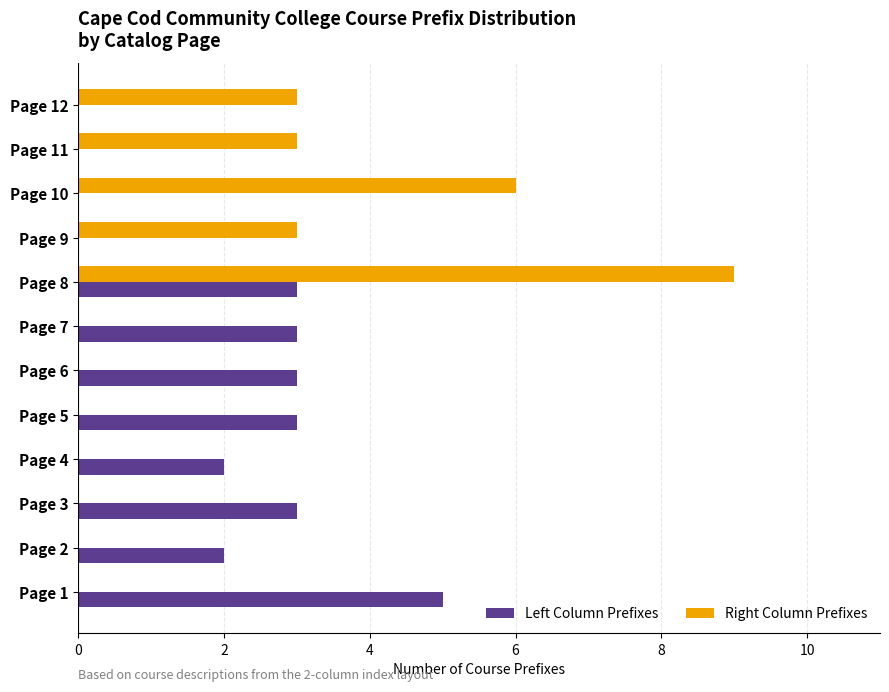

What is the greatest value displayed?

9